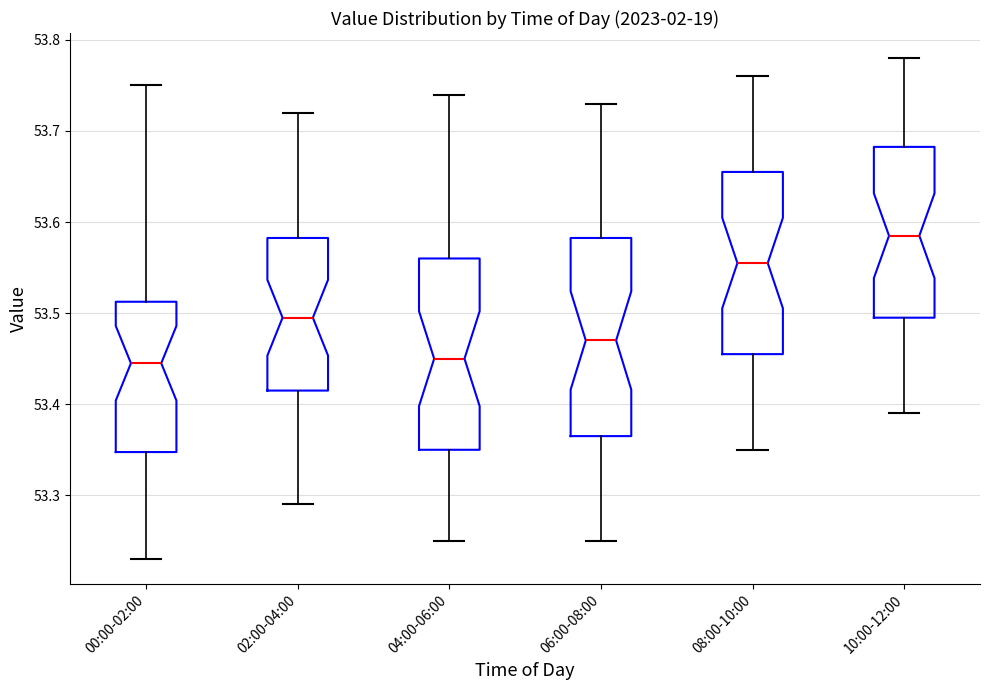

Reading left to right, transcribe this box plot: for each box, give where its median line is, the range the box spans, and where its two whiskers end, as read against the y-axis. The values are not printed on the chart, so give them approximately, as read against the axis.

00:00-02:00: median 53.45, box 53.35 to 53.51, whiskers 53.23 to 53.75
02:00-04:00: median 53.50, box 53.42 to 53.58, whiskers 53.29 to 53.72
04:00-06:00: median 53.45, box 53.35 to 53.56, whiskers 53.25 to 53.74
06:00-08:00: median 53.47, box 53.37 to 53.58, whiskers 53.25 to 53.73
08:00-10:00: median 53.56, box 53.46 to 53.66, whiskers 53.35 to 53.76
10:00-12:00: median 53.59, box 53.50 to 53.68, whiskers 53.39 to 53.78